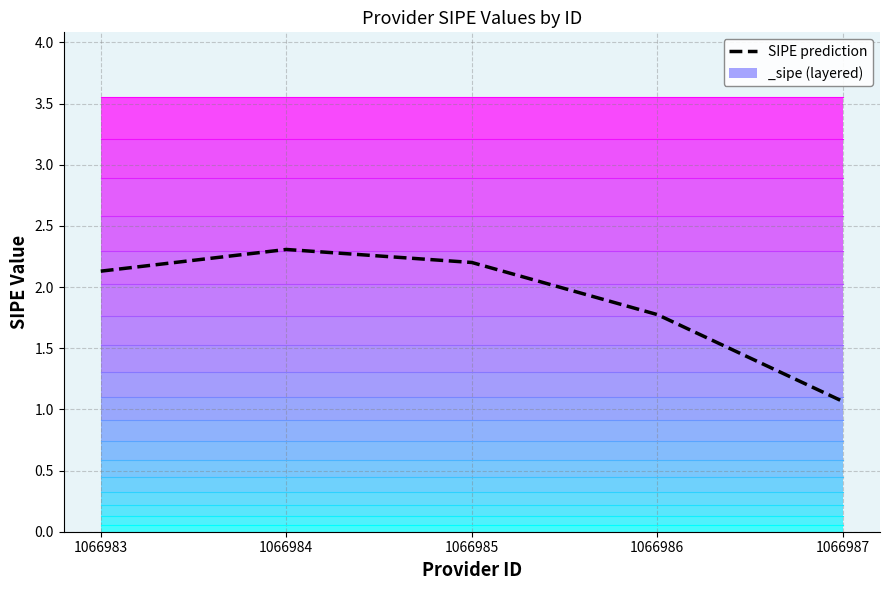

What is the value of the 3rd point from the left?

2.2